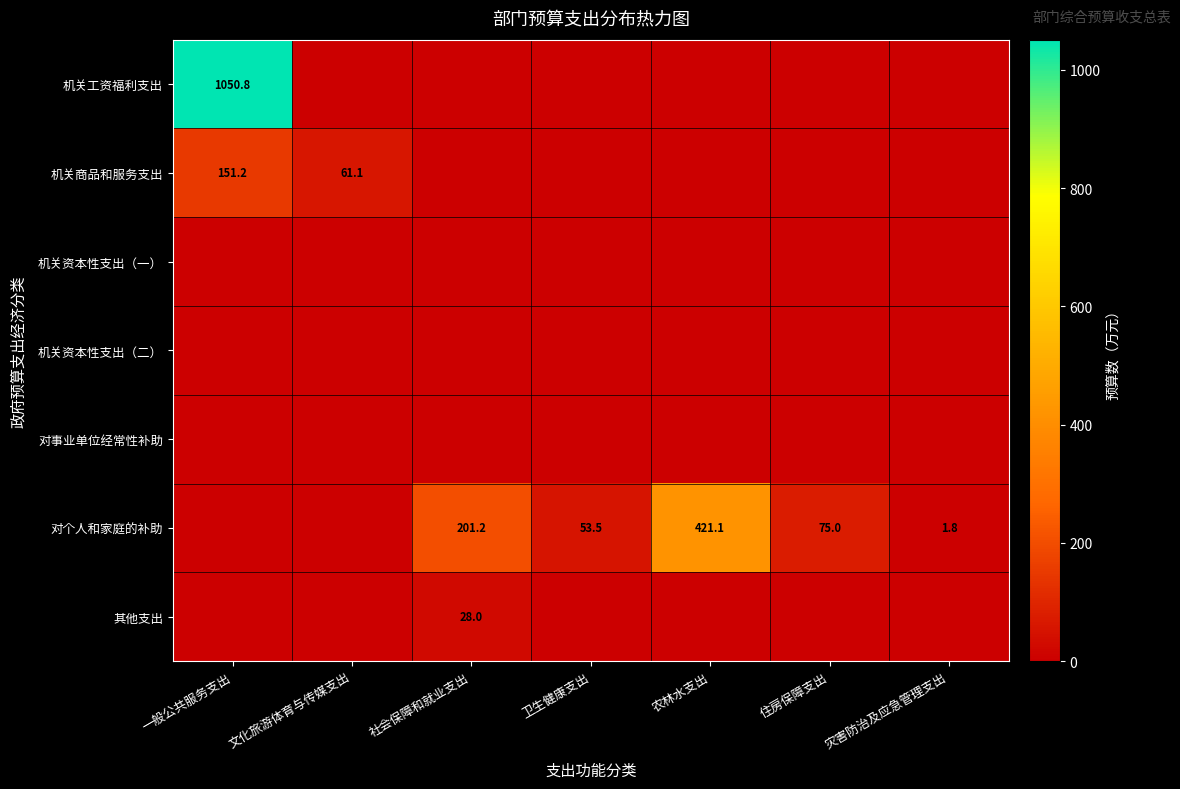

True or false: 对个人和家庭的补助 has a value of 201.2 at 社会保障和就业支出.

True